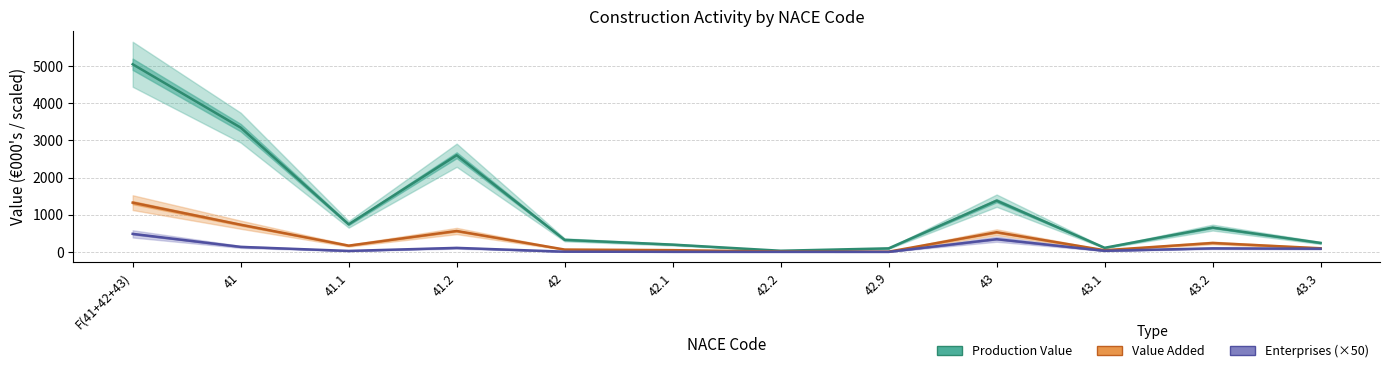

Reading left to right, what are all the values shown in this chart?

Production Value: 5044.9	3341.9	742.2	2599.6	324.9	196.9	31.7	96.2	1378.1	111.0	654.6	241.9
Value Added: 1325.0	732.0	169.1	562.9	64.1	47.9	9.2	6.9	528.9	45.5	240.9	98.5
Enterprises (×50): 485.5	135.9	27.1	108.8	7.1	2.8	2.4	2.0	342.4	29.9	96.3	86.8